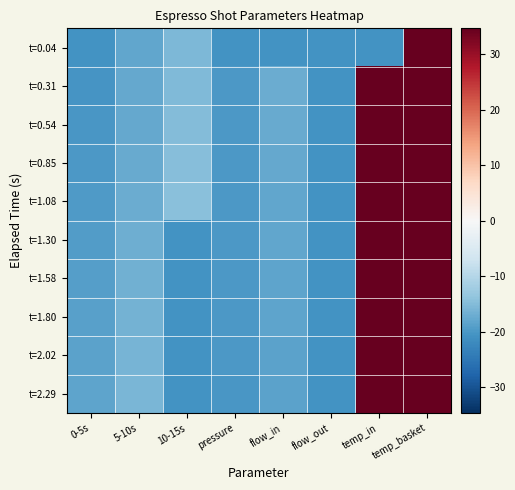

Which category has the lowest value across all series?

pressure